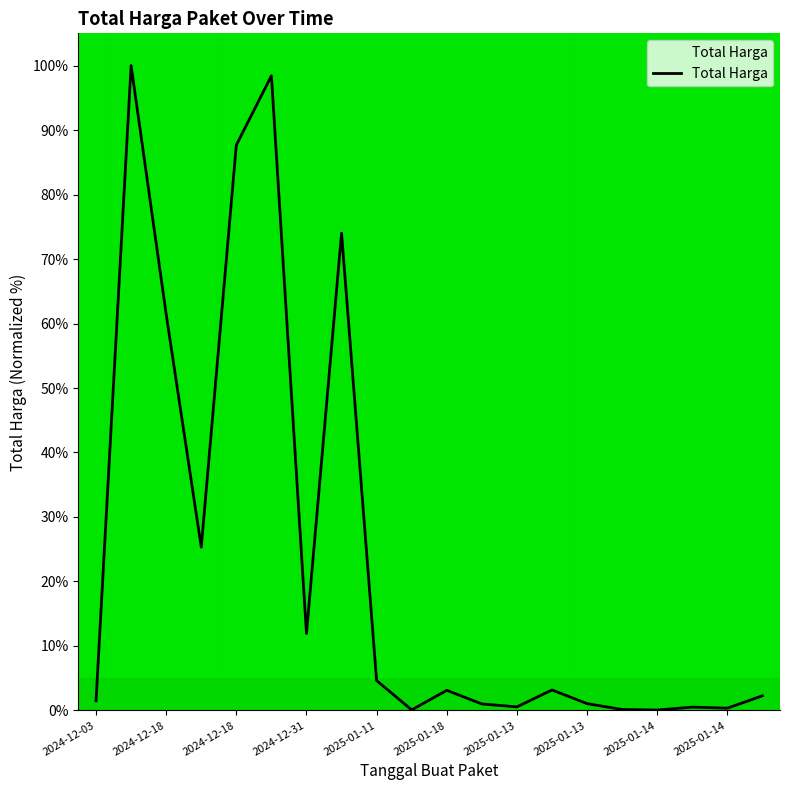

What is the difference between the maximum and minimum values?

99.9